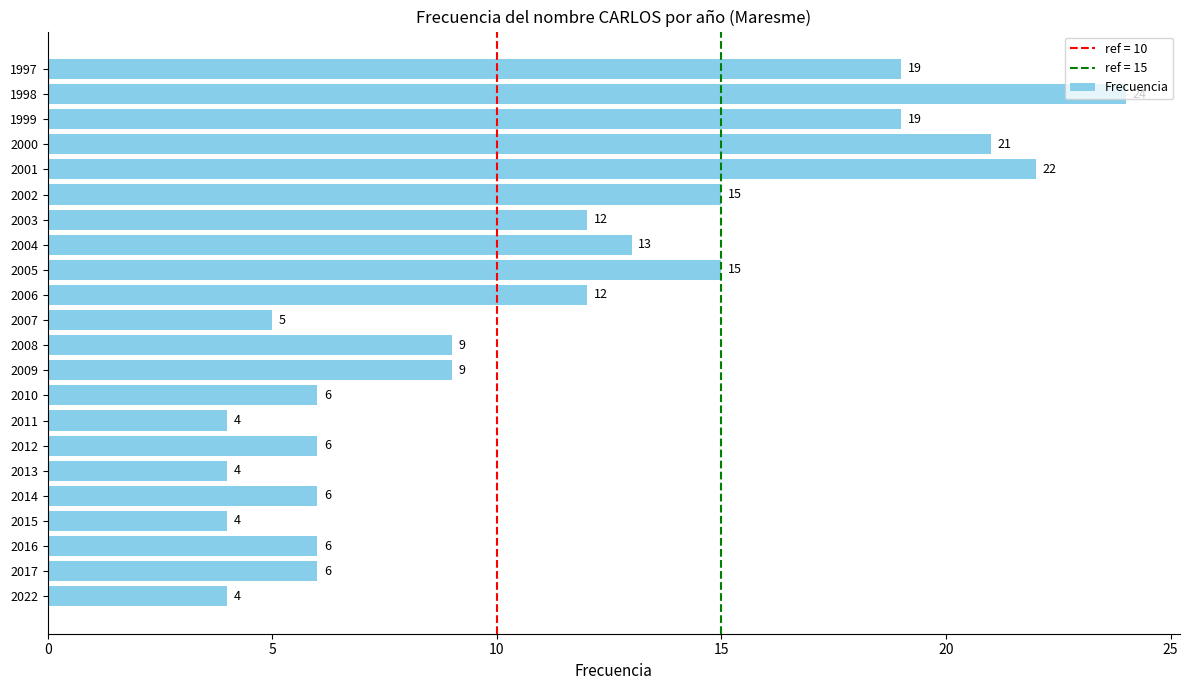

Read the value at 2007, to the nearest 5.

5